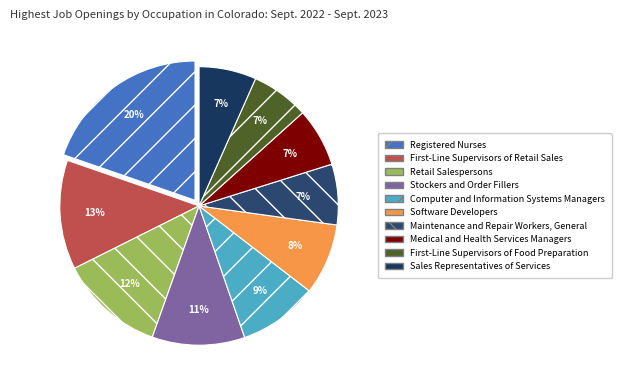

Is the sum of Software Developers and Registered Nurses greater than half?

No